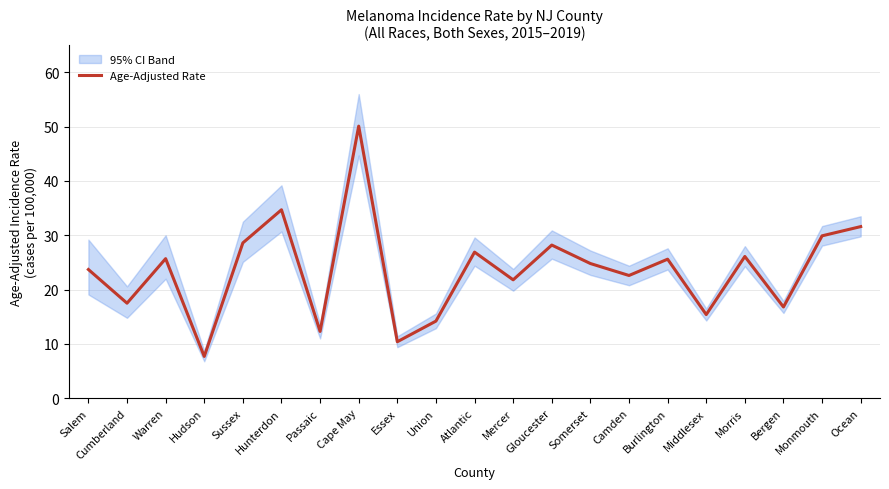

How many interior local valleys (lower than both neighbors) does the data have?

8